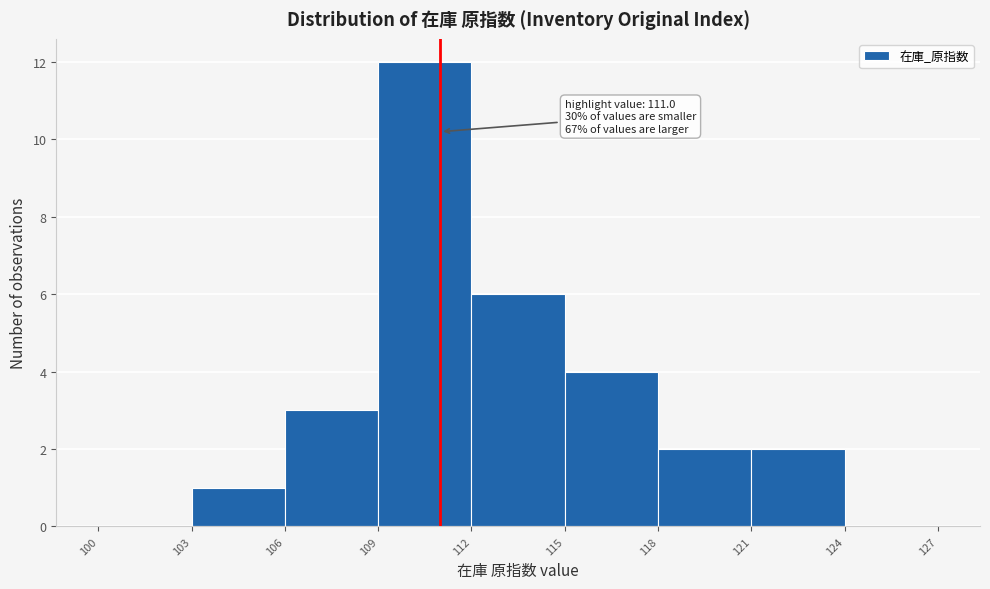

Which range on the x-axis has the tallest bar?

109 to 112